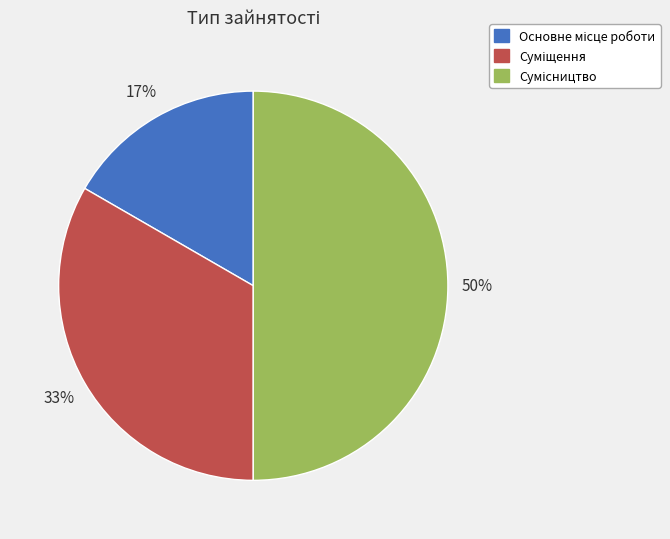

To the nearest percent, what is the difference between the largest and smallest slice percentages?

33%